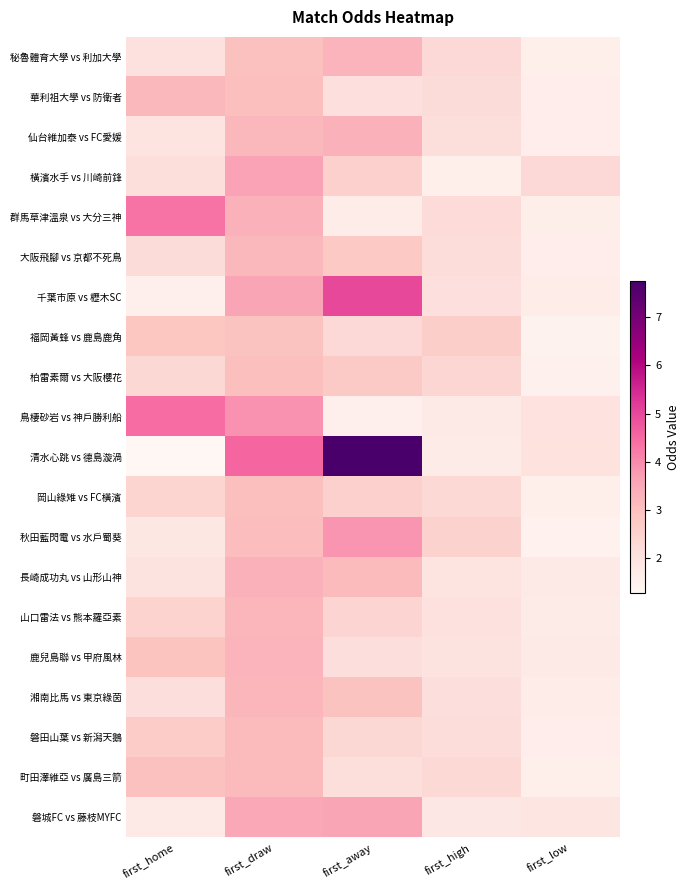

Which series has the widest spread of values?

清水心跳 vs 德島漩渦